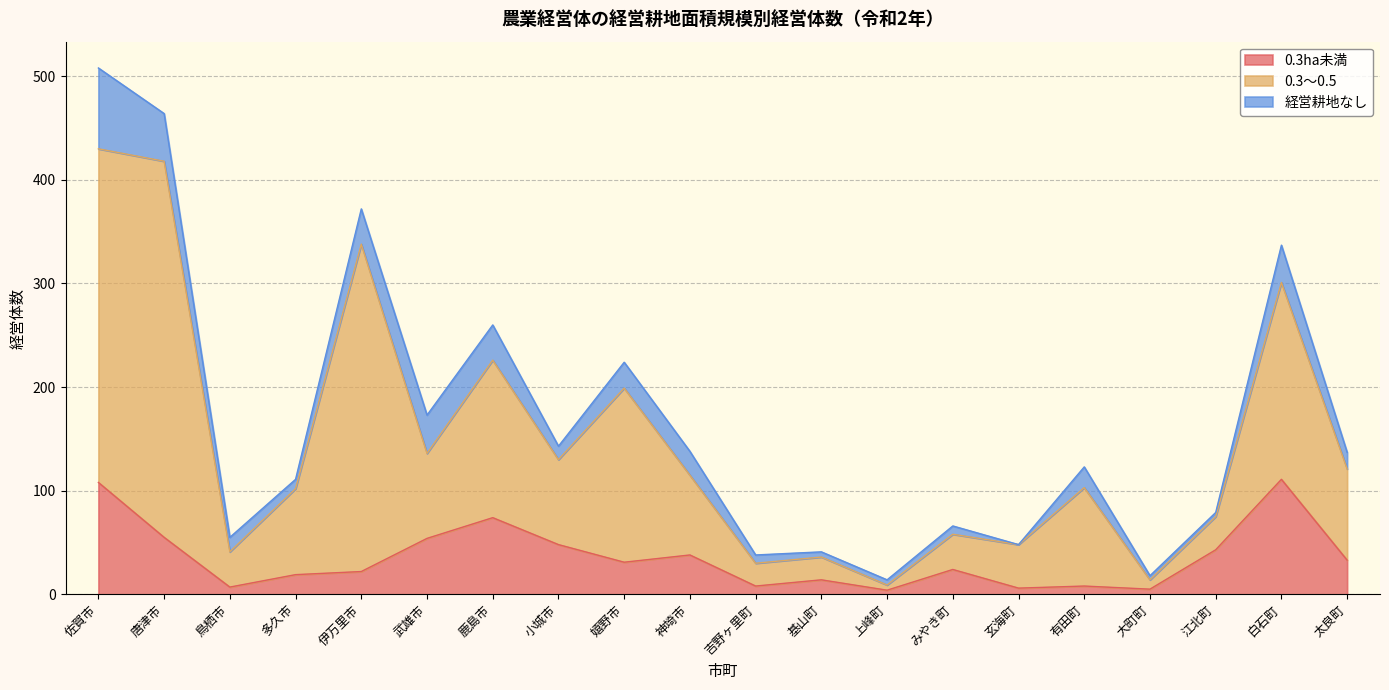

What is the total value across all series at 鹿島市?

260